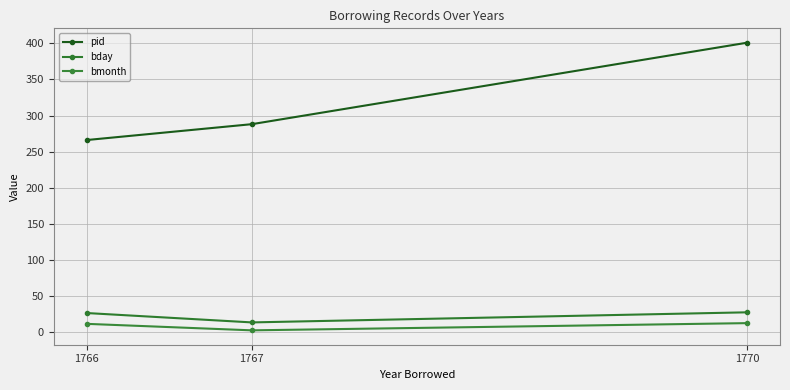

What is the difference between the highest and lowest values at 1766?

255